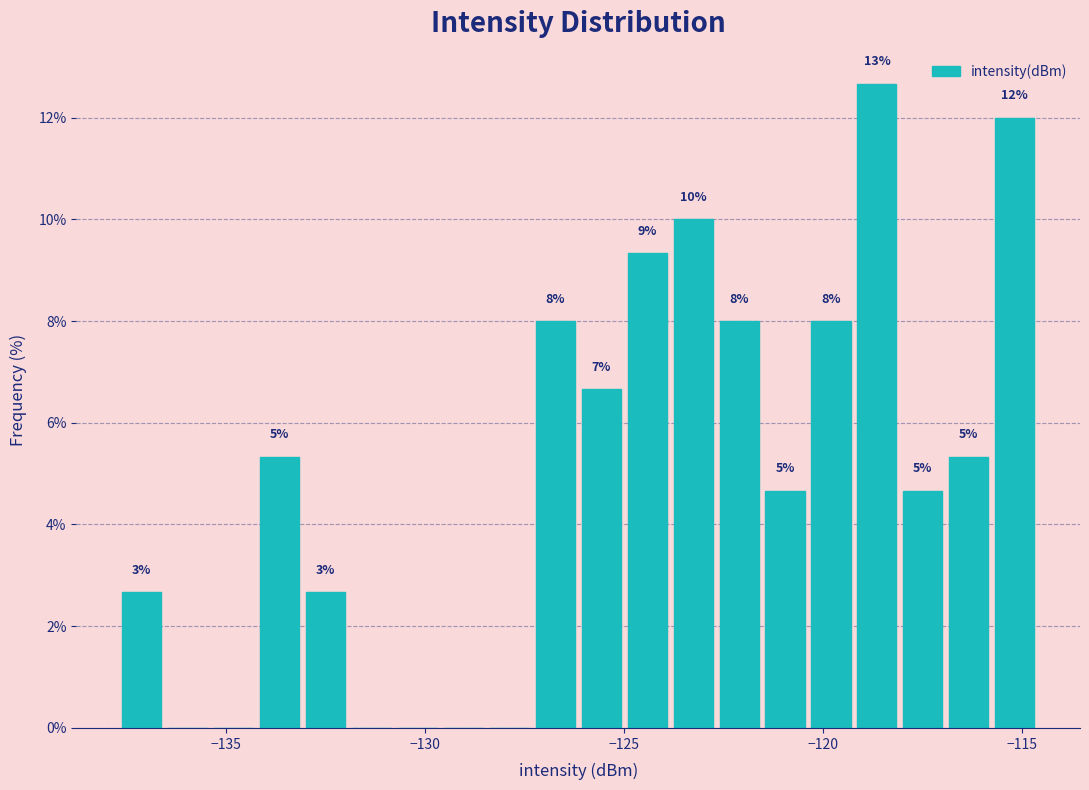

Read against the x-axis, roughly where is the centre of the tallest bar?

-118.5